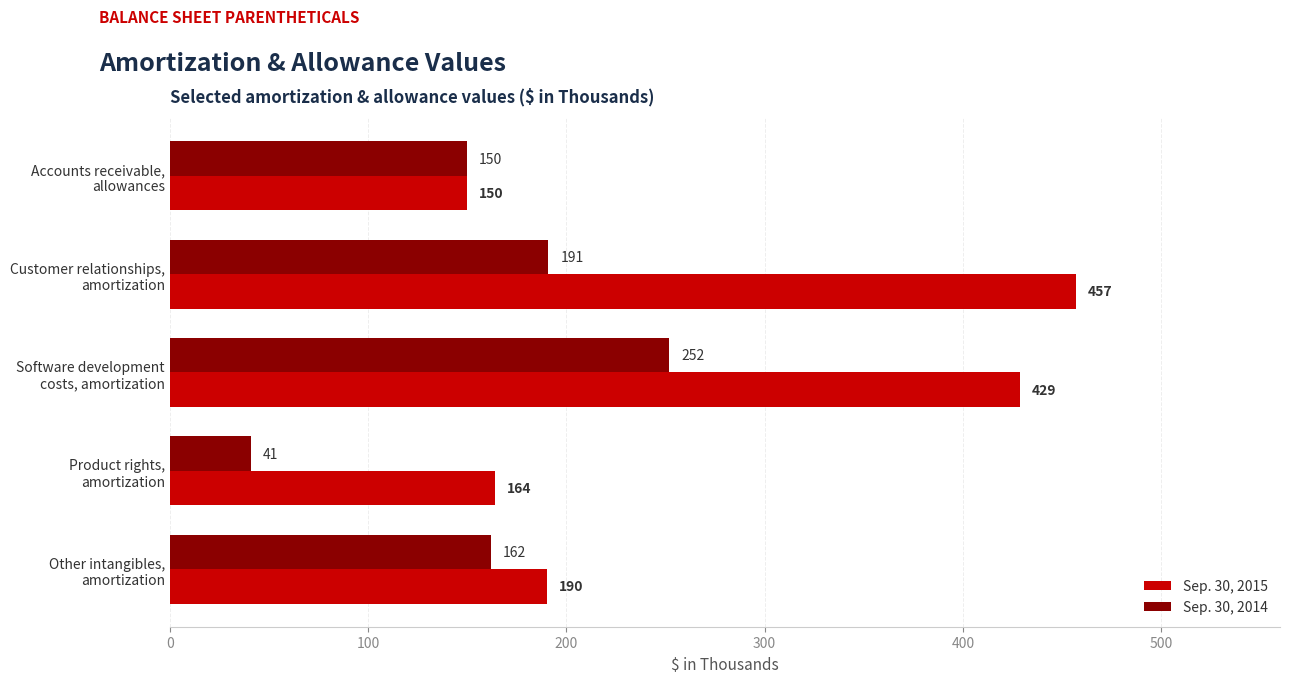

Count the number of data series in this chart.

2